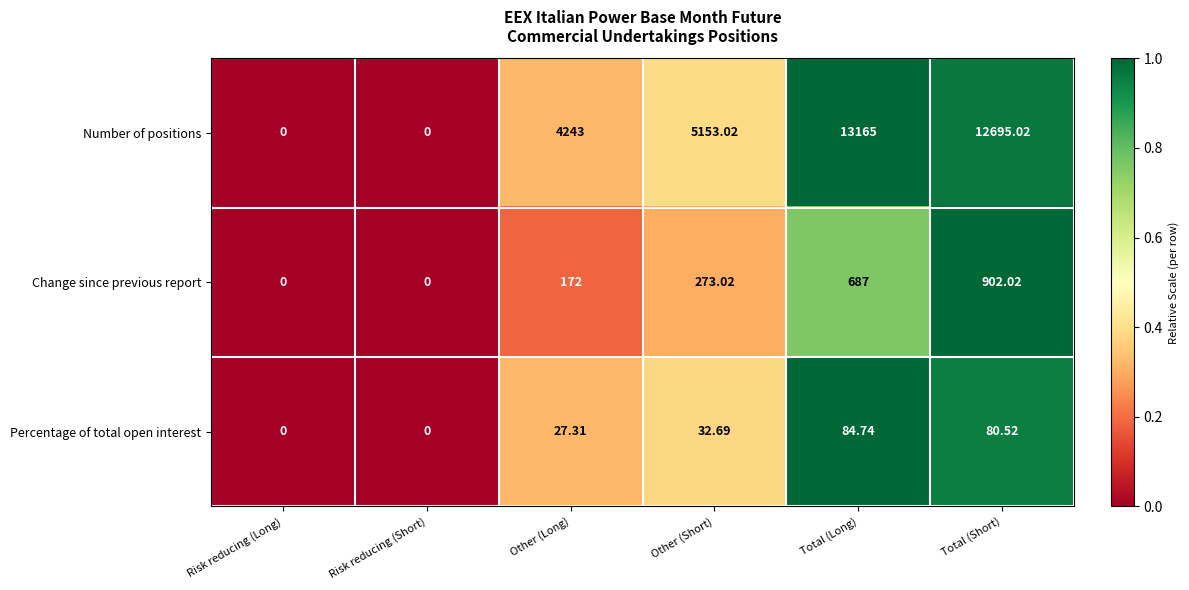

Which series changed the most between Other (Long) and Total (Long)?

Number of positions